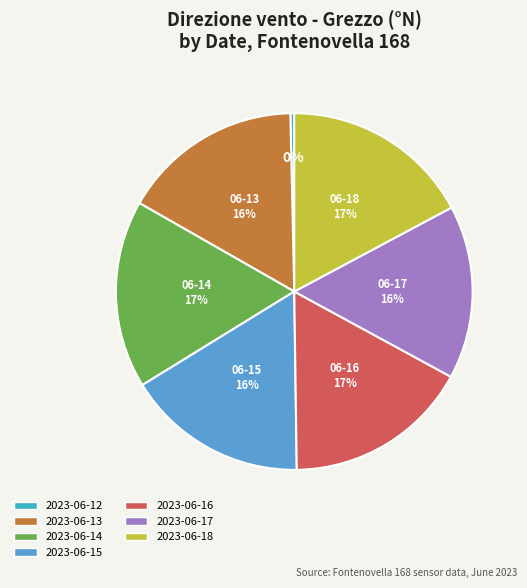

The 2023-06-16 slice represents 17% of the pie. True or false?

True